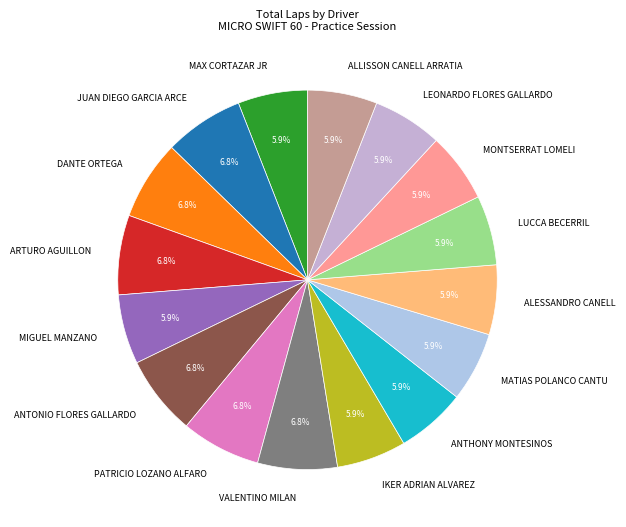

How many segments does this pie chart have?

16